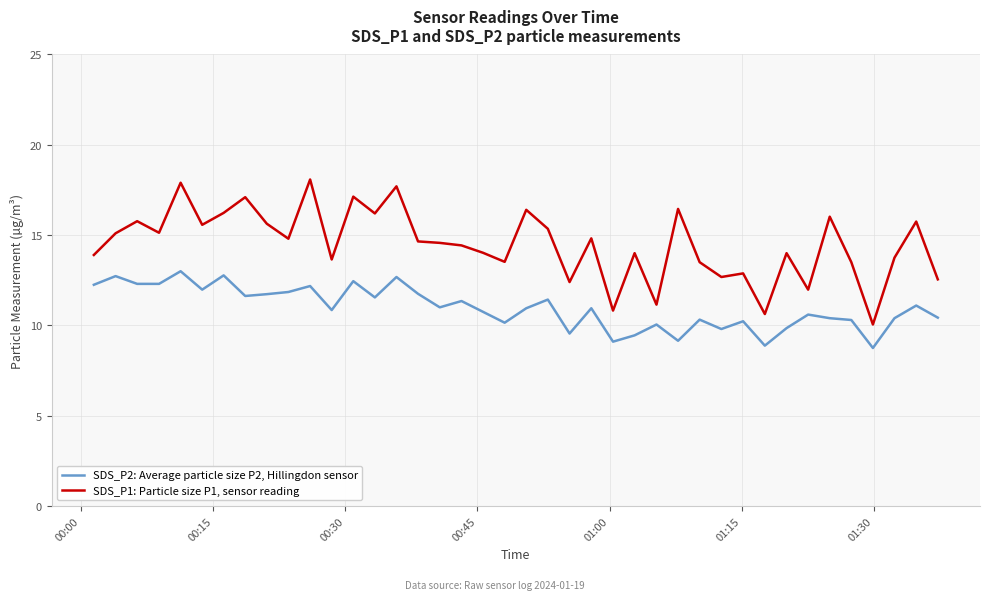

Which series has the widest spread of values?

SDS_P1: Particle size P1, sensor reading